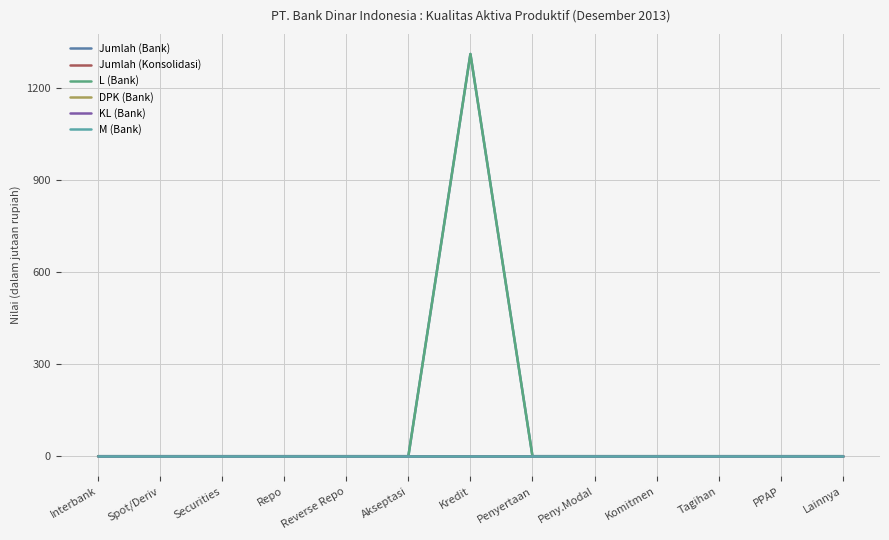

Is the value of DPK (Bank) at Spot/Deriv greater than the value of M (Bank) at PPAP?

No